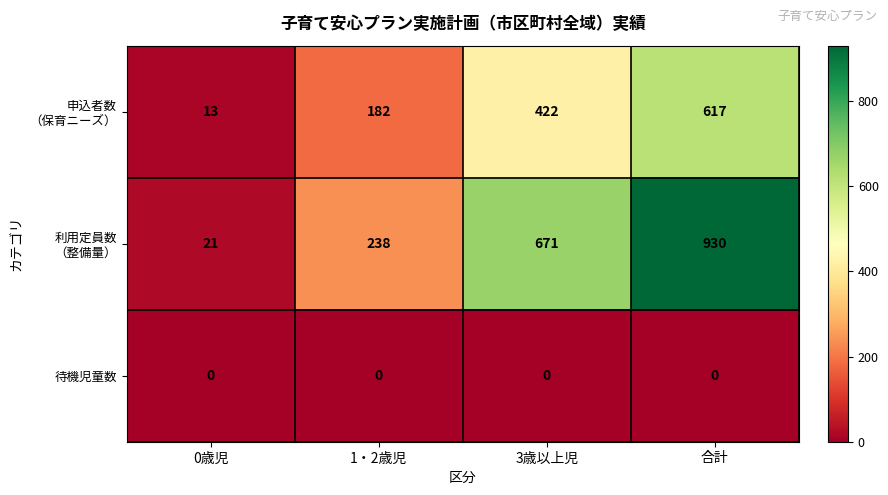

What is the spread (max minus min) of values at 合計?

930